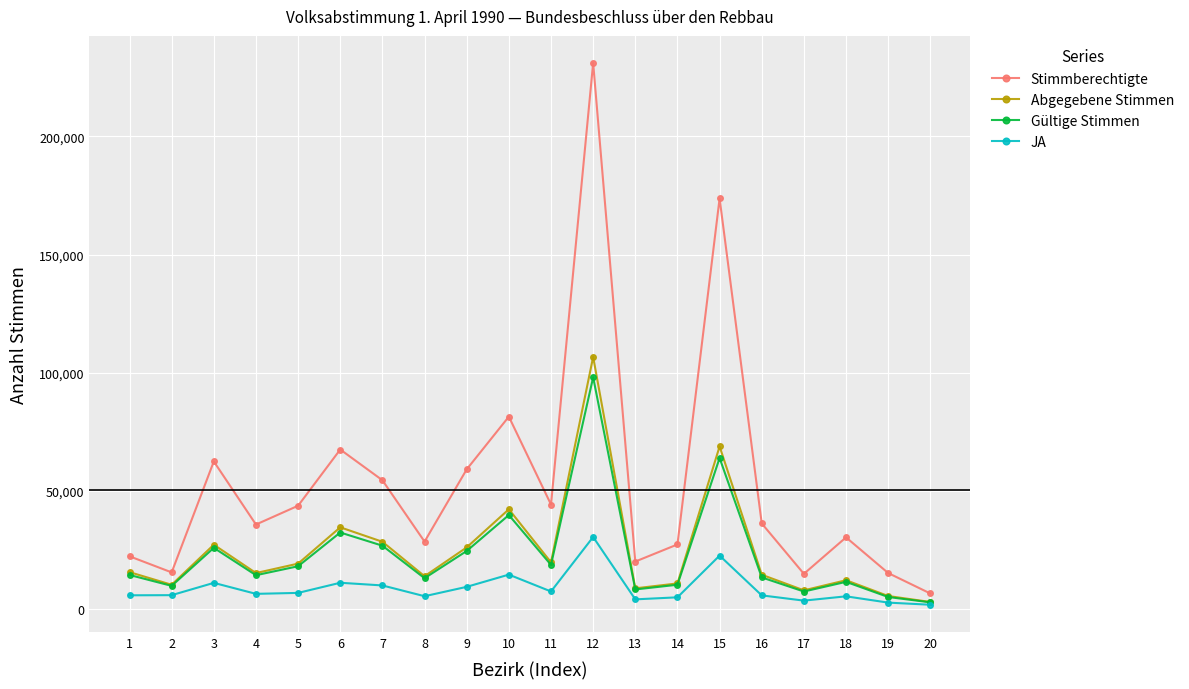

What is the average value of the Stimmberechtigte series?

53467